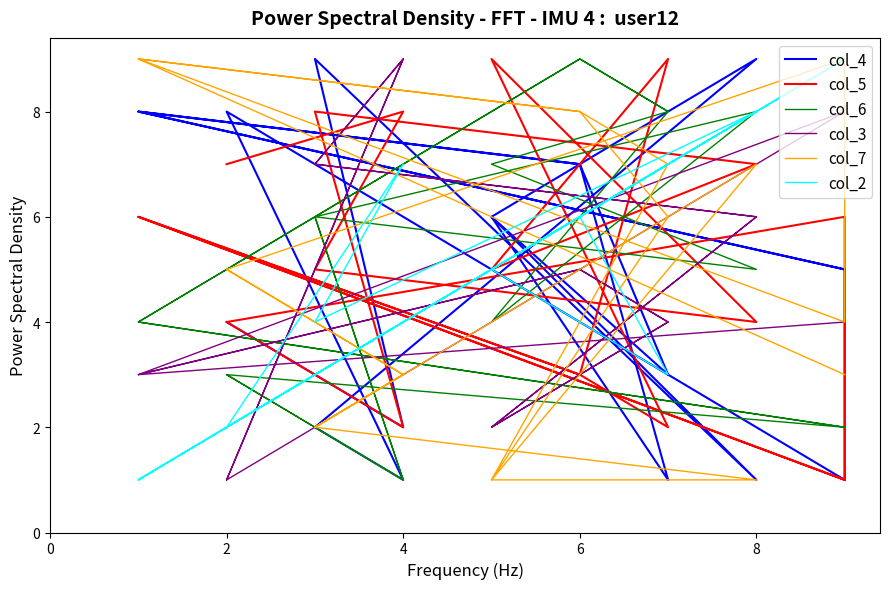

What is the highest value of the col_3 series?

9